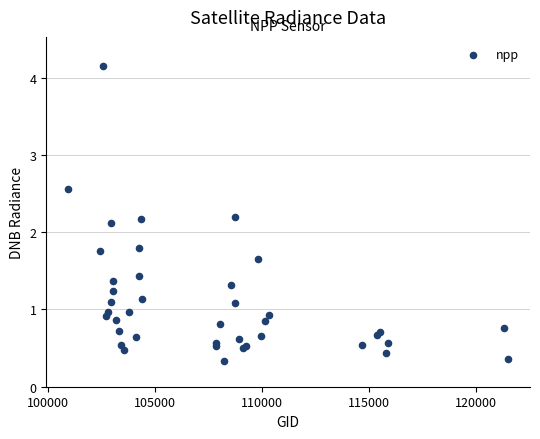

What Y value in the scatter plot is closest to 2?

2.1